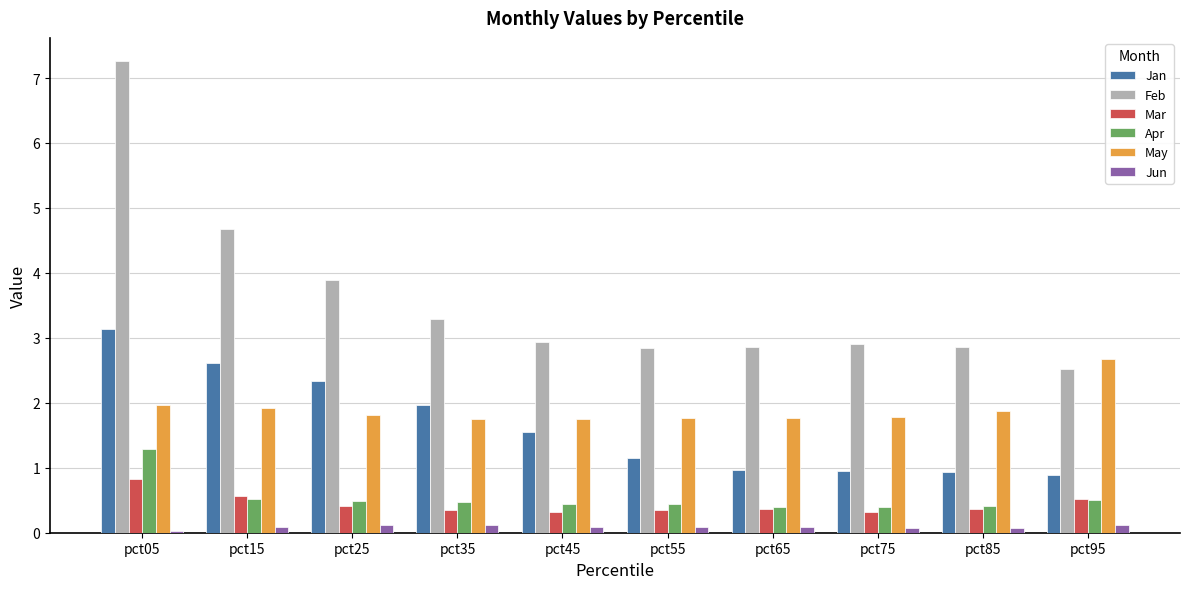

What is the approximate value of Apr at pct35?

0.5